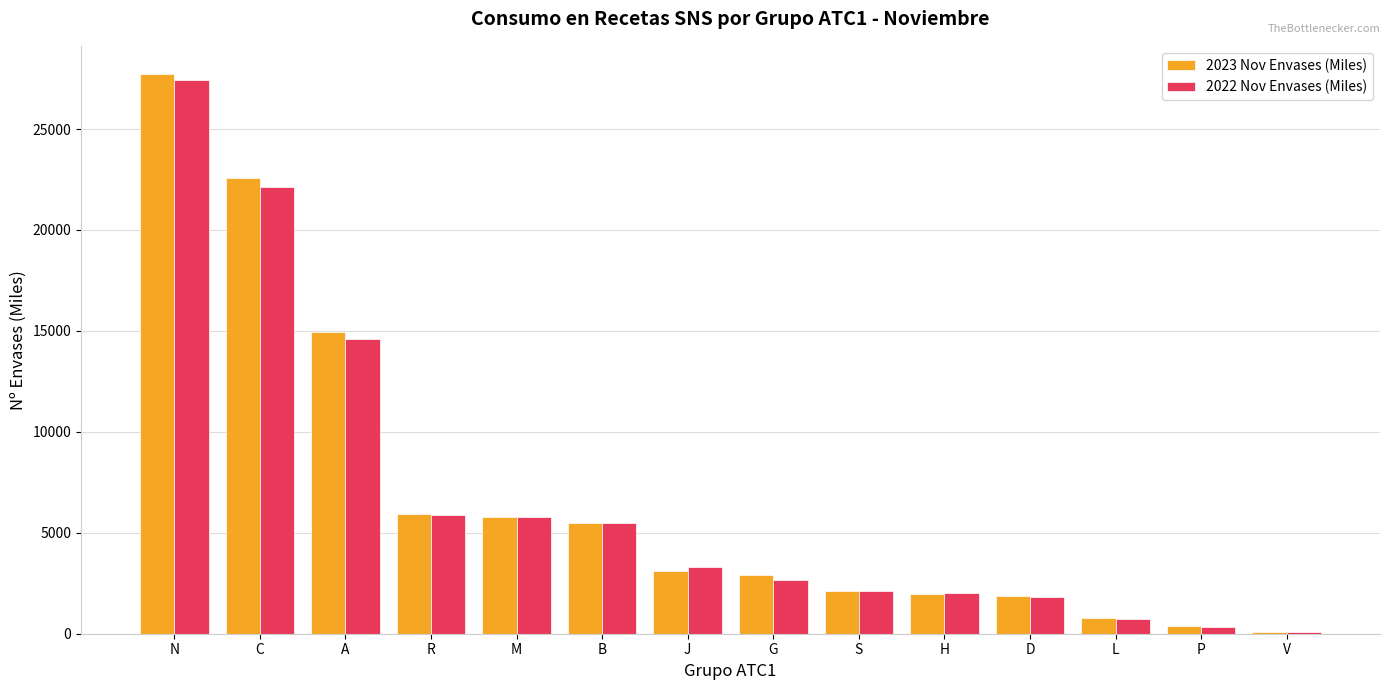

At which category is the sum across all series the highest?

N